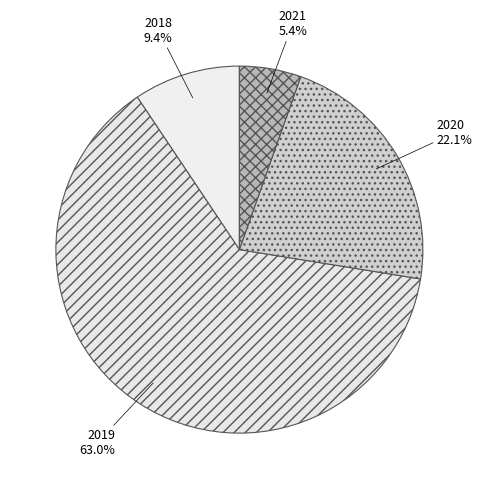

Count the number of slices in the pie.

4